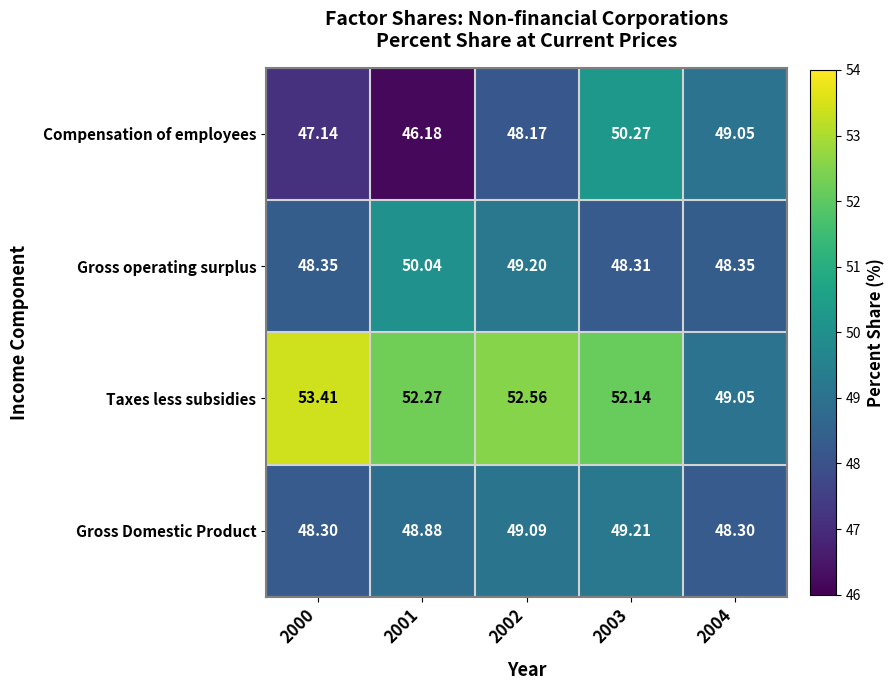

Between 2001 and 2003, which series saw the biggest shift?

Compensation of employees